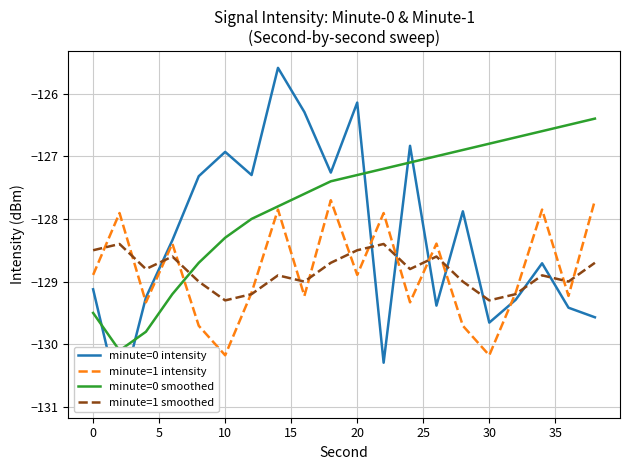

Which series has the largest range (max minus min)?

minute=0 intensity